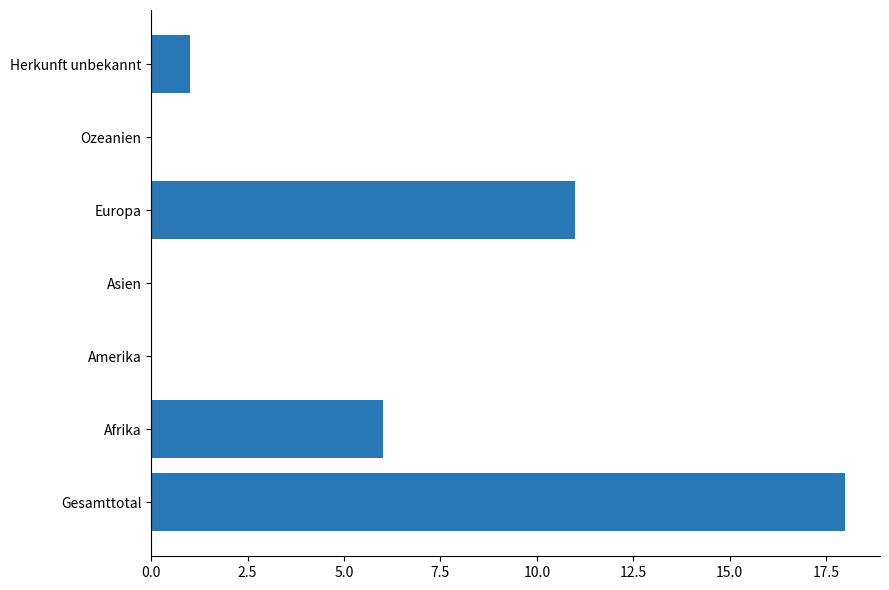

At which label is the value closest to 9?

Europa